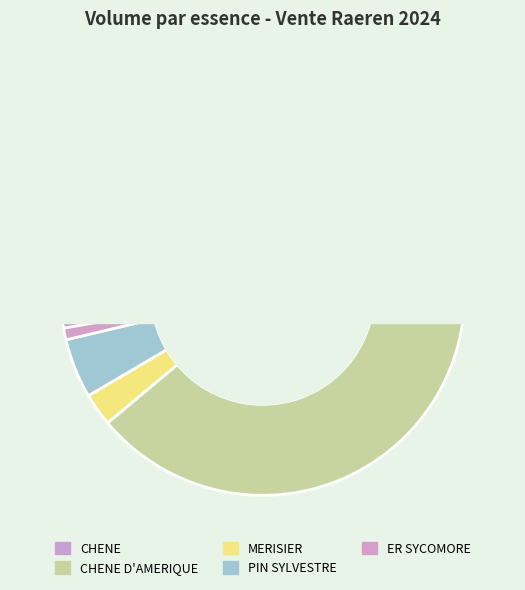

Which slice is the smallest?

ER SYCOMORE